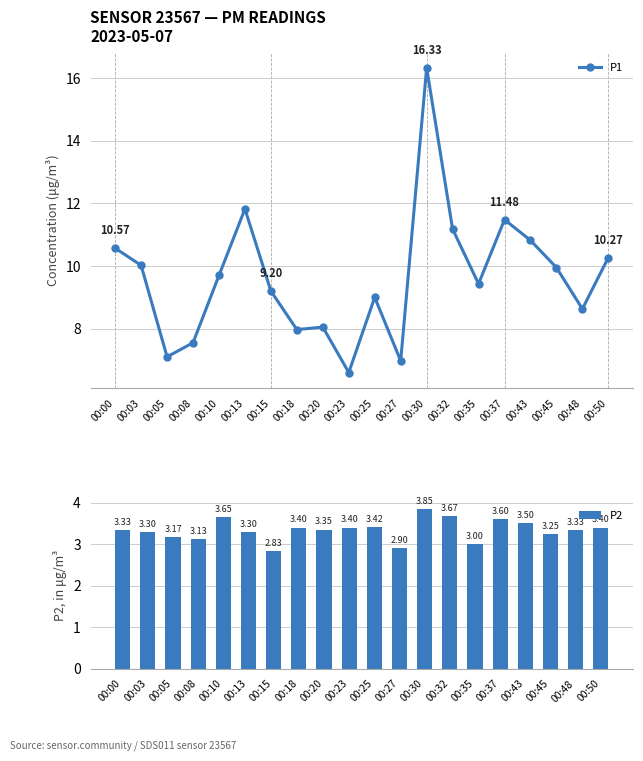

What is the highest value of the P2 series?

3.9